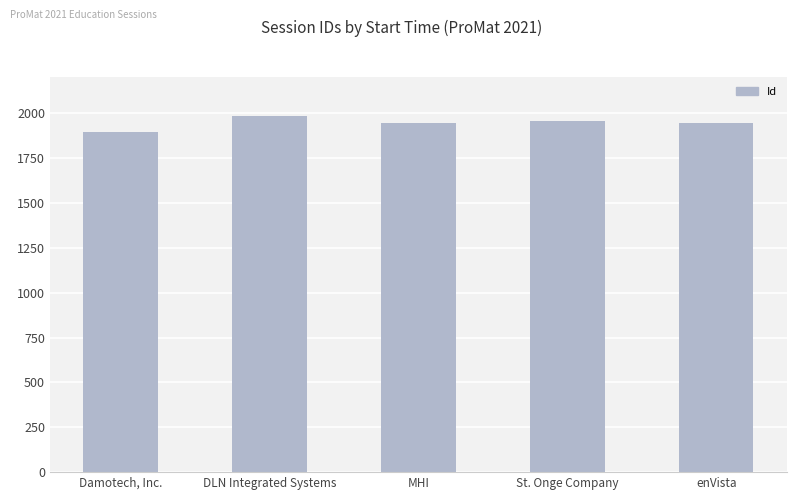

What is the label of the 3rd bar from the left?

MHI